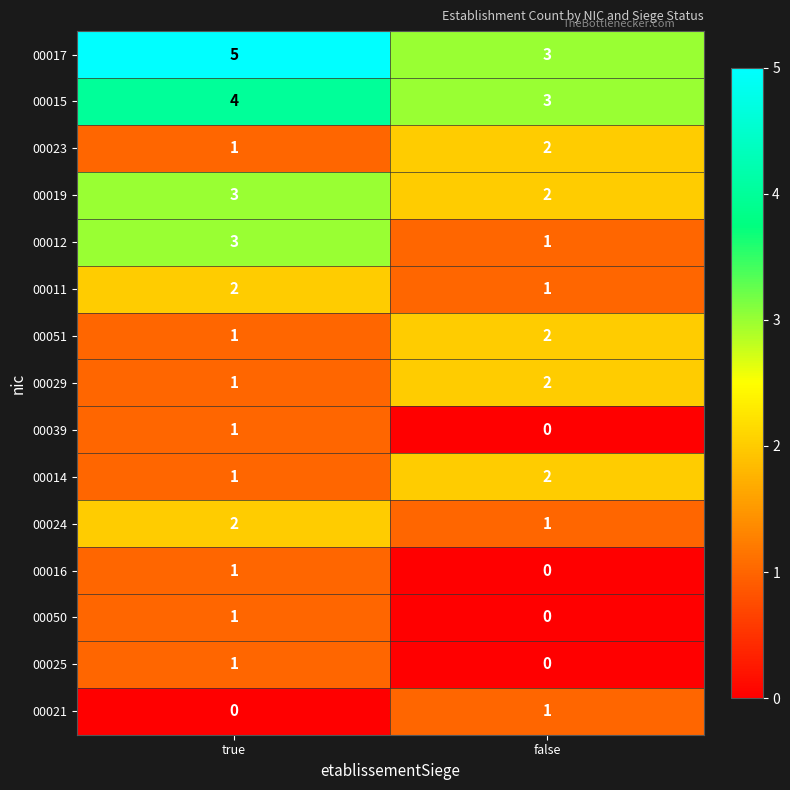

What is the spread (max minus min) of values at false?

3